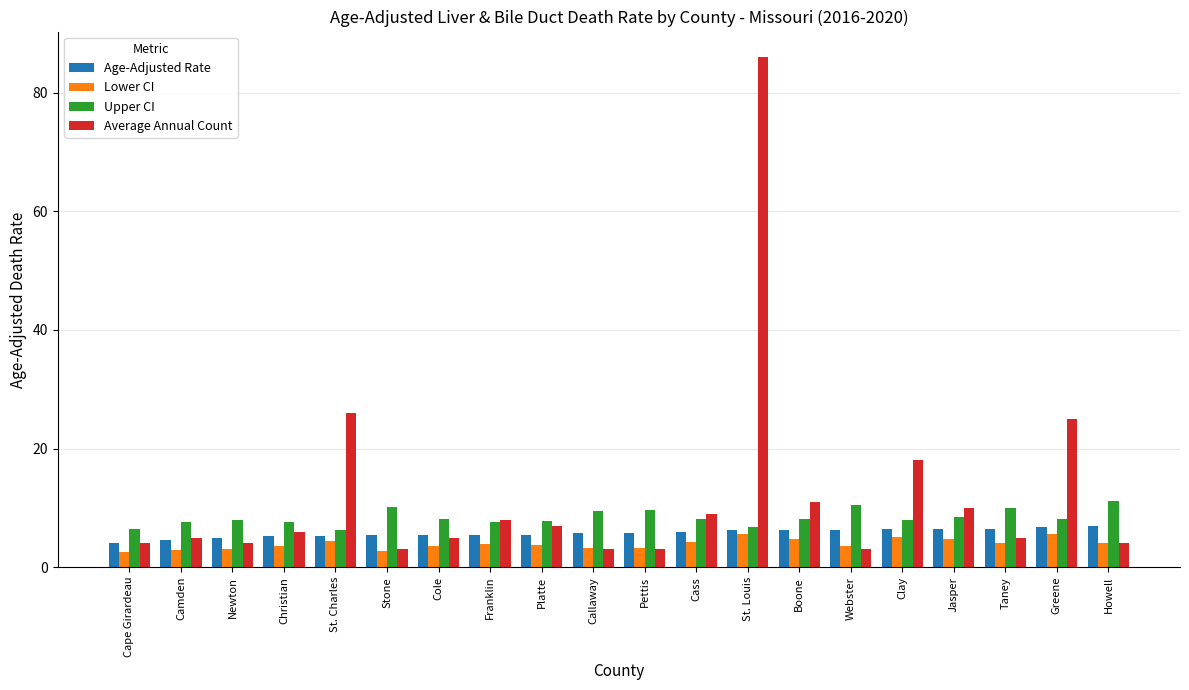

What is the maximum value shown in the chart?

86.0